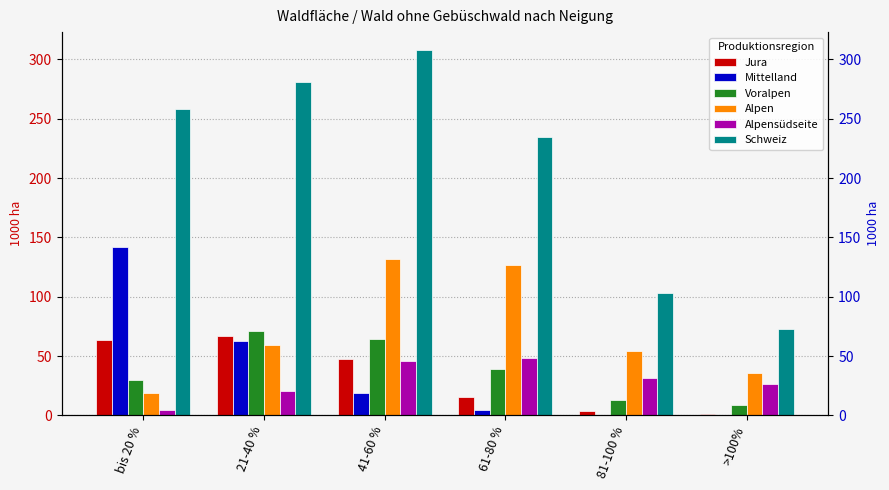

What is the average value of the Jura series?

33.1